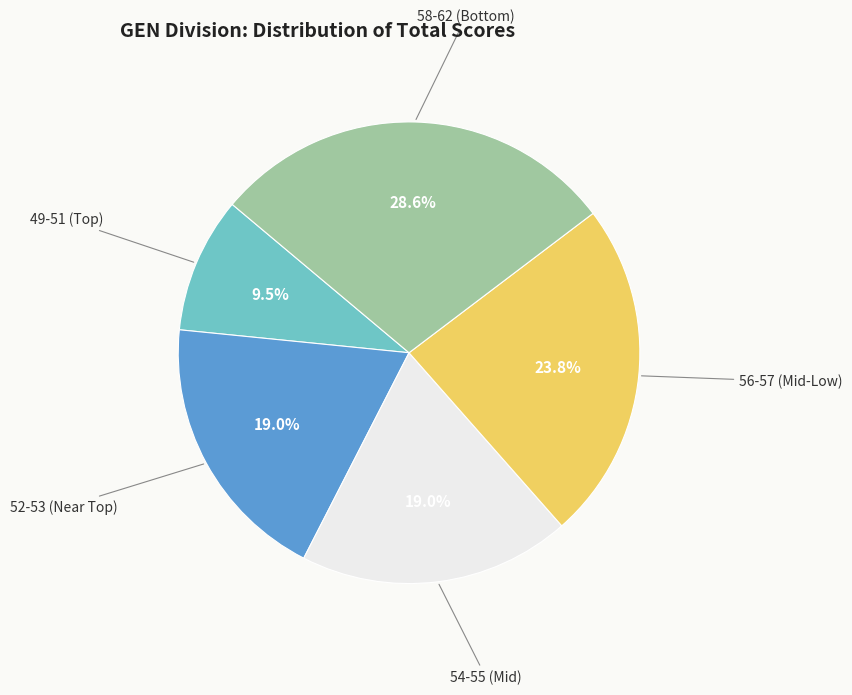

Is there a majority slice in this chart?

No